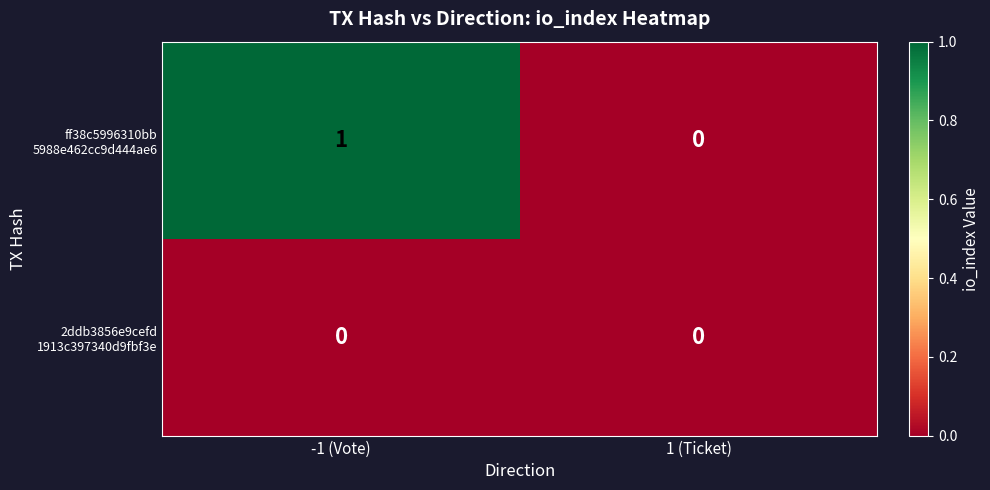

At which category is the sum across all series the highest?

-1 (Vote)